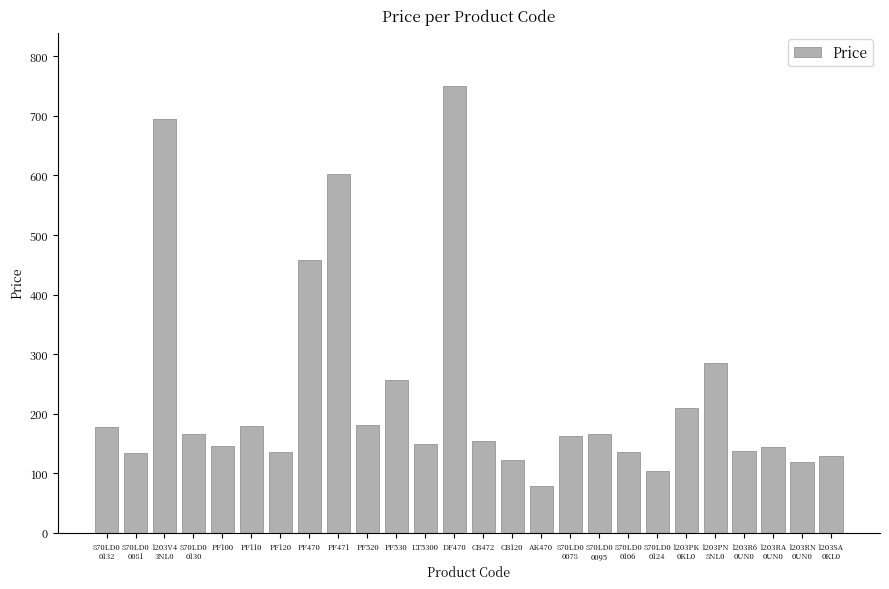

Is it true that the value at PF471 is 226.4?

False